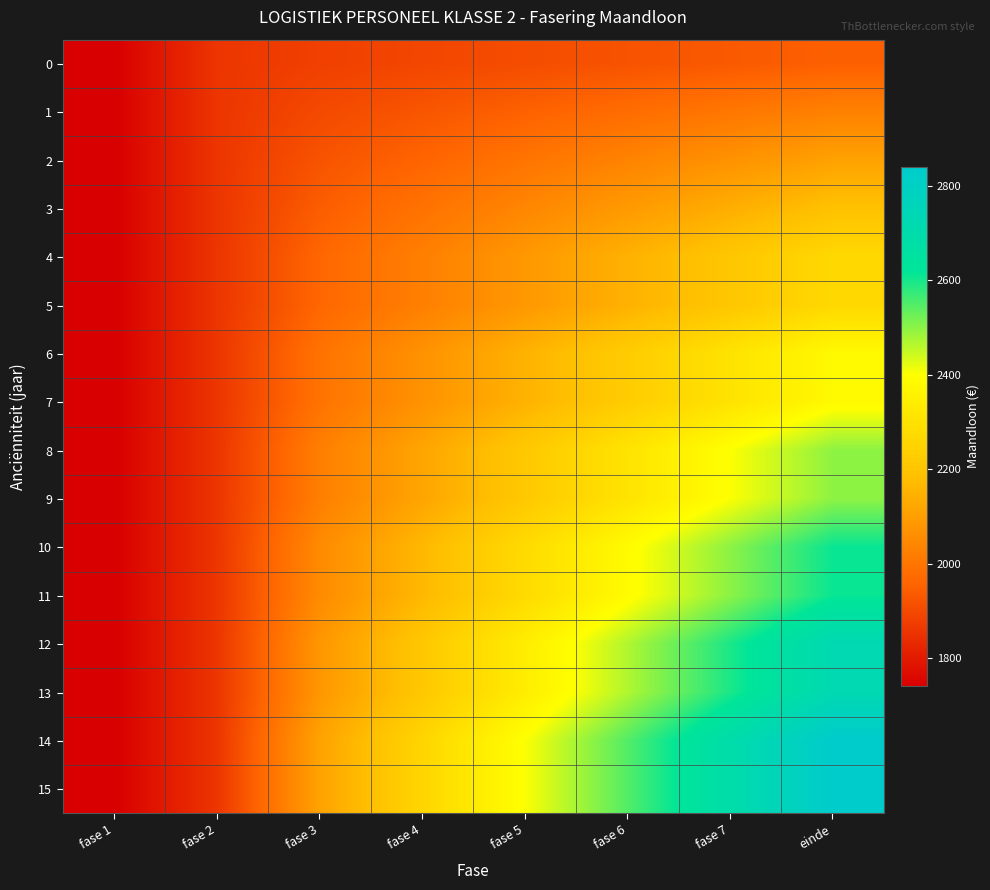

Reading left to right, what are all the values shown in this chart?

0: fase 1=1742.0	fase 2=1858.4	fase 3=1881.8	fase 4=1895.3	fase 5=1908.8	fase 6=1922.2	fase 7=1935.7	einde=1949.1
1: fase 1=1742.0	fase 2=1858.4	fase 3=1902.5	fase 4=1927.8	fase 5=1953.2	fase 6=1978.5	fase 7=2003.8	einde=2029.1
2: fase 1=1742.0	fase 2=1858.4	fase 3=1923.2	fase 4=1960.4	fase 5=1997.6	fase 6=2034.7	fase 7=2071.9	einde=2109.0
3: fase 1=1742.0	fase 2=1858.4	fase 3=1943.9	fase 4=1992.9	fase 5=2042.0	fase 6=2091.0	fase 7=2140.0	einde=2189.0
4: fase 1=1742.0	fase 2=1858.4	fase 3=1964.5	fase 4=2025.5	fase 5=2086.4	fase 6=2147.3	fase 7=2208.0	einde=2269.0
5: fase 1=1742.0	fase 2=1858.4	fase 3=1964.5	fase 4=2025.5	fase 5=2086.4	fase 6=2147.3	fase 7=2208.0	einde=2269.0
6: fase 1=1742.0	fase 2=1858.4	fase 3=1994.0	fase 4=2071.8	fase 5=2149.6	fase 6=2227.5	fase 7=2305.1	einde=2382.9
7: fase 1=1742.0	fase 2=1858.4	fase 3=1994.0	fase 4=2071.8	fase 5=2149.6	fase 6=2227.5	fase 7=2305.1	einde=2382.9
8: fase 1=1742.0	fase 2=1858.4	fase 3=2023.5	fase 4=2118.2	fase 5=2212.9	fase 6=2307.7	fase 7=2402.2	einde=2496.9
9: fase 1=1742.0	fase 2=1858.4	fase 3=2023.5	fase 4=2118.2	fase 5=2212.9	fase 6=2307.7	fase 7=2402.2	einde=2496.9
10: fase 1=1742.0	fase 2=1858.4	fase 3=2052.9	fase 4=2164.6	fase 5=2276.2	fase 6=2387.8	fase 7=2499.2	einde=2610.9
11: fase 1=1742.0	fase 2=1858.4	fase 3=2052.9	fase 4=2164.6	fase 5=2276.2	fase 6=2387.8	fase 7=2499.2	einde=2610.9
12: fase 1=1742.0	fase 2=1858.4	fase 3=2082.4	fase 4=2211.0	fase 5=2339.5	fase 6=2468.0	fase 7=2596.3	einde=2724.8
13: fase 1=1742.0	fase 2=1858.4	fase 3=2082.4	fase 4=2211.0	fase 5=2339.5	fase 6=2468.0	fase 7=2596.3	einde=2724.8
14: fase 1=1742.0	fase 2=1858.4	fase 3=2111.9	fase 4=2257.3	fase 5=2402.8	fase 6=2548.2	fase 7=2693.4	einde=2838.8
15: fase 1=1742.0	fase 2=1858.4	fase 3=2111.9	fase 4=2257.3	fase 5=2402.8	fase 6=2548.2	fase 7=2693.4	einde=2838.8